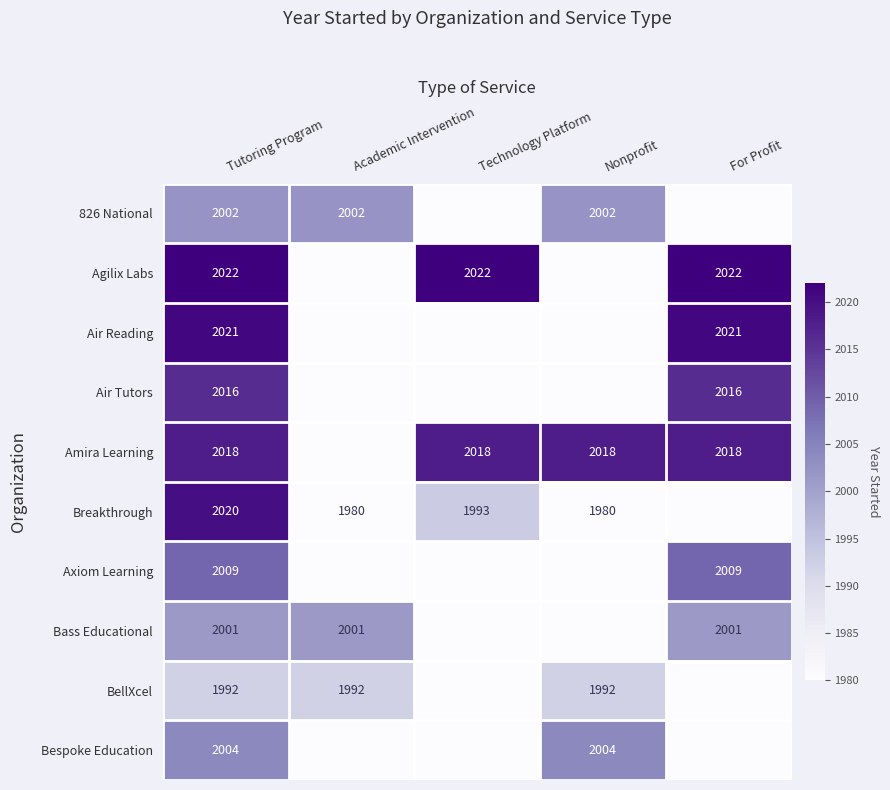

The Bespoke Education series shows 2004 at Nonprofit. True or false?

True